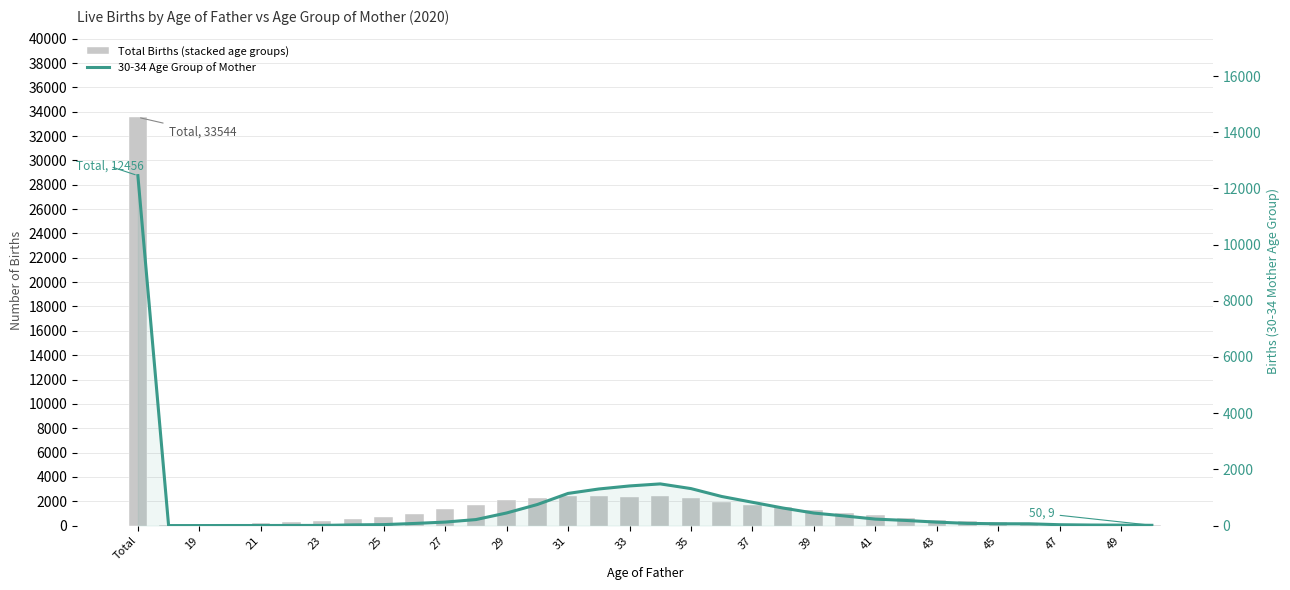

Between 35 and 32, which series saw the biggest shift?

Total Births (stacked age groups)